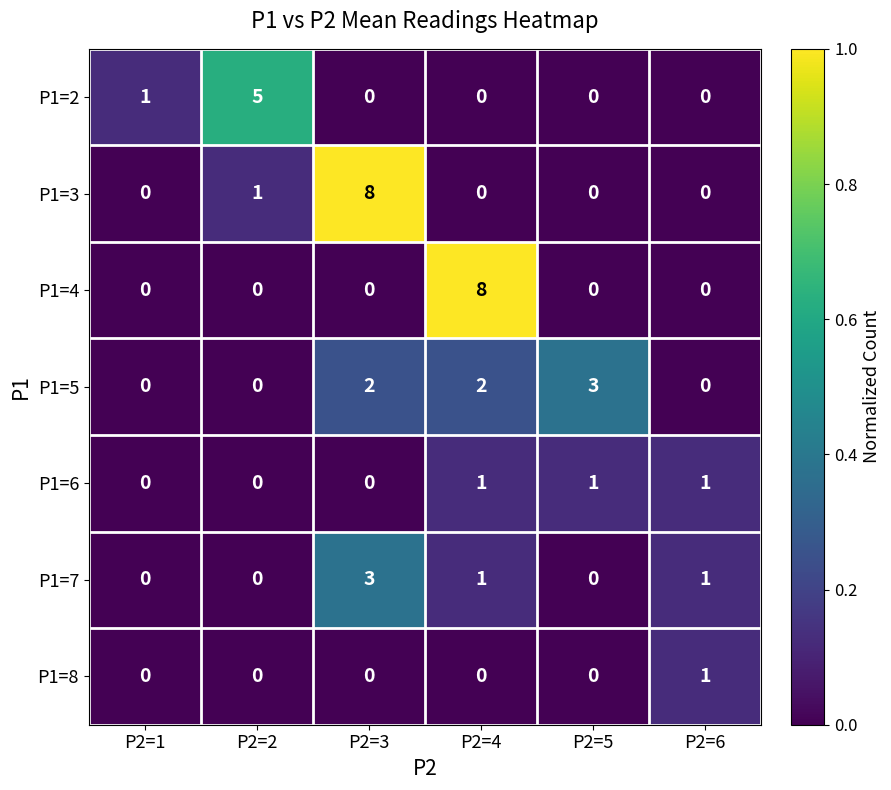

The value of P1=5 at P2=2 is 0. True or false?

True